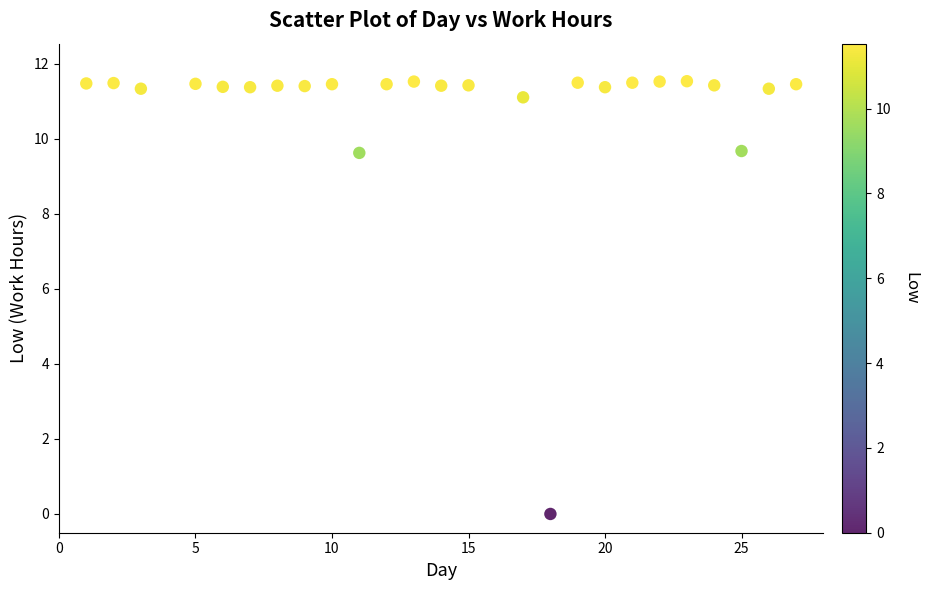

What is the range of Y values (max minus min)?

11.5